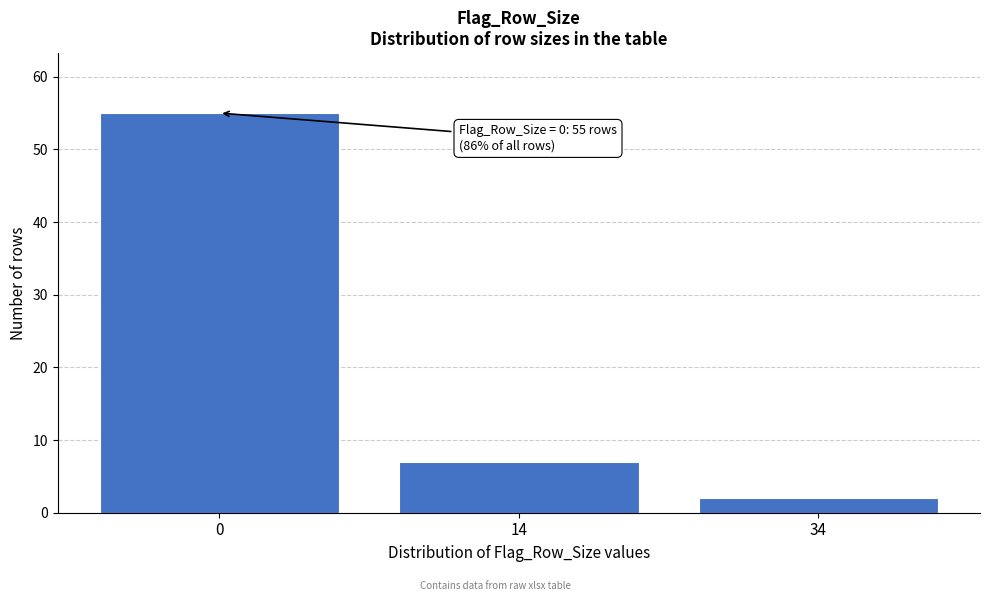

Reading left to right, list all the values displayed in this chart.

55	7	2